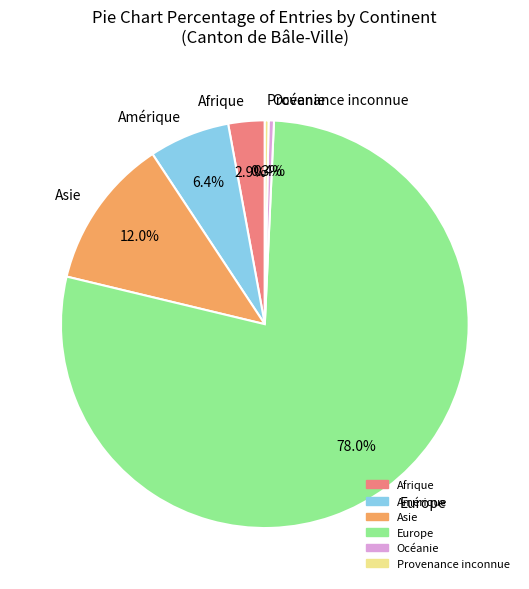

Is it true that Provenance inconnue is 0% of the pie?

True